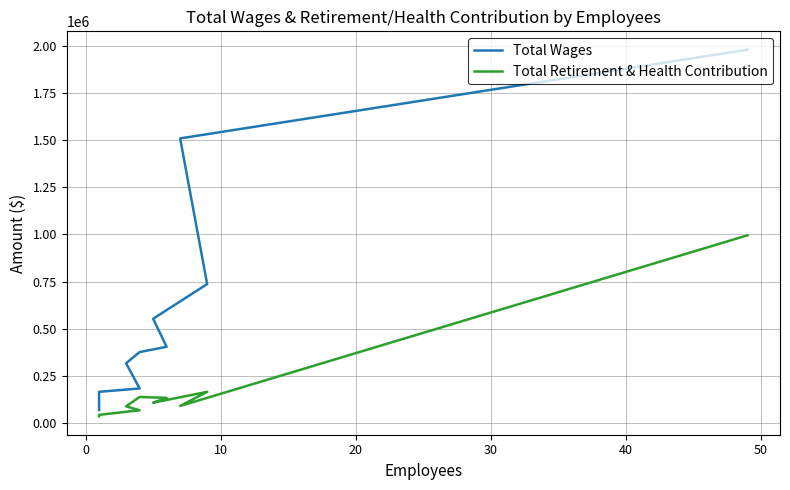

Rank the series at 10 from lowest to highest value.

Total Retirement & Health Contribution, Total Wages